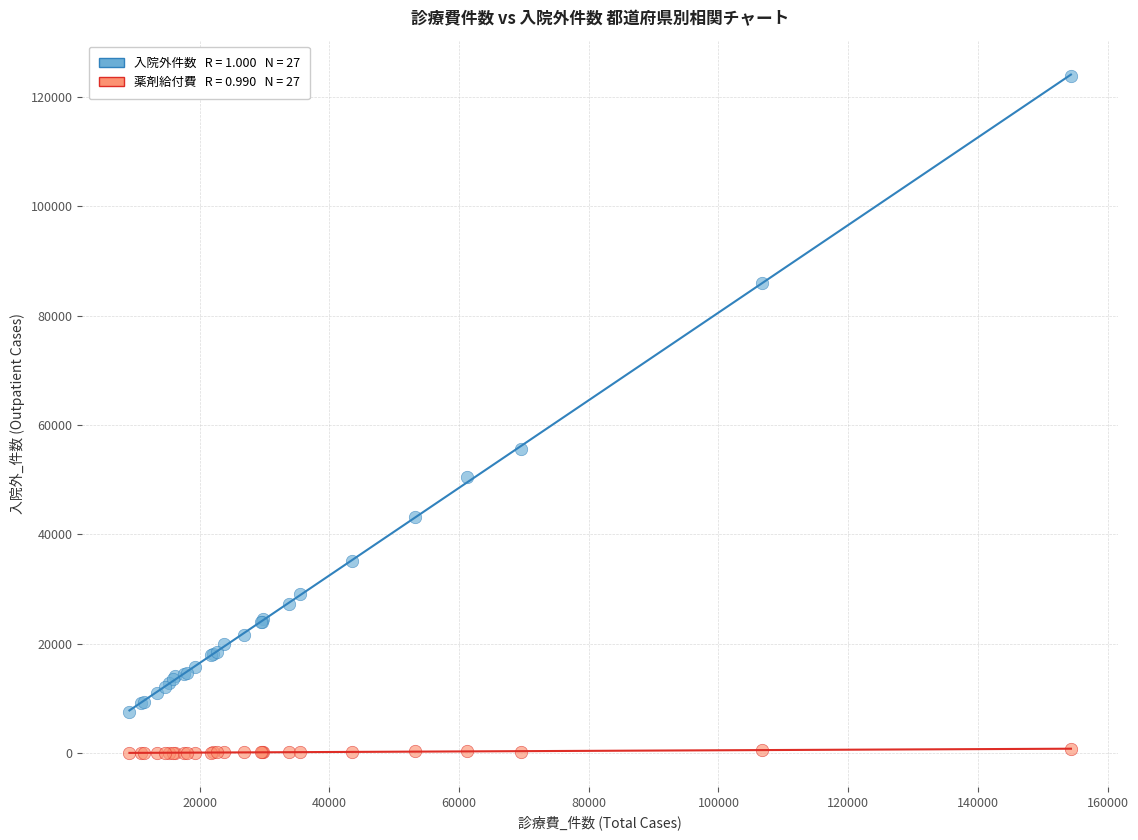

Across all series, what Y value is closest to 61968?

55599.0